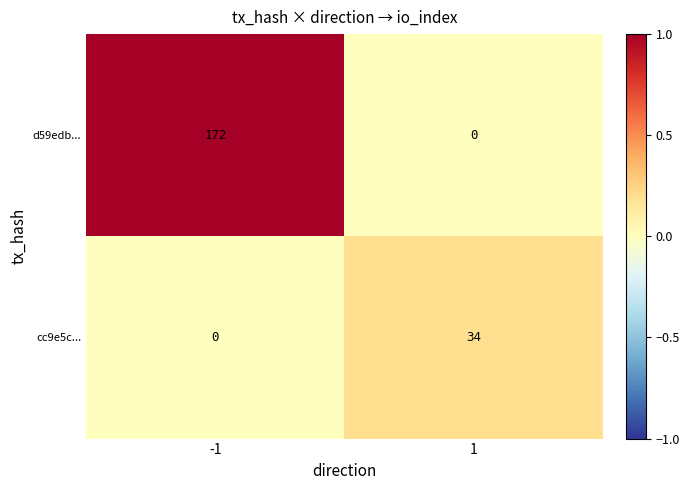

What is the maximum value shown in the chart?

172